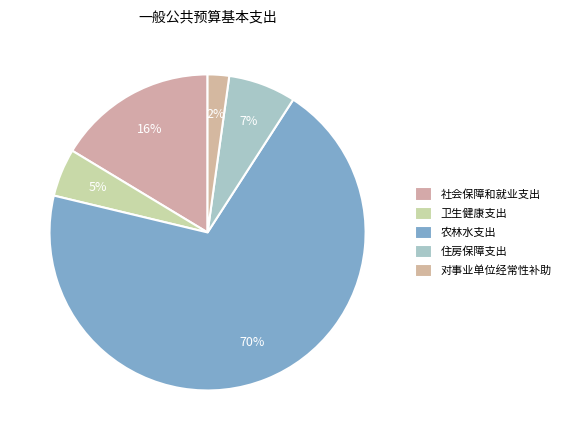

Is there any slice that represents more than half of the pie?

Yes